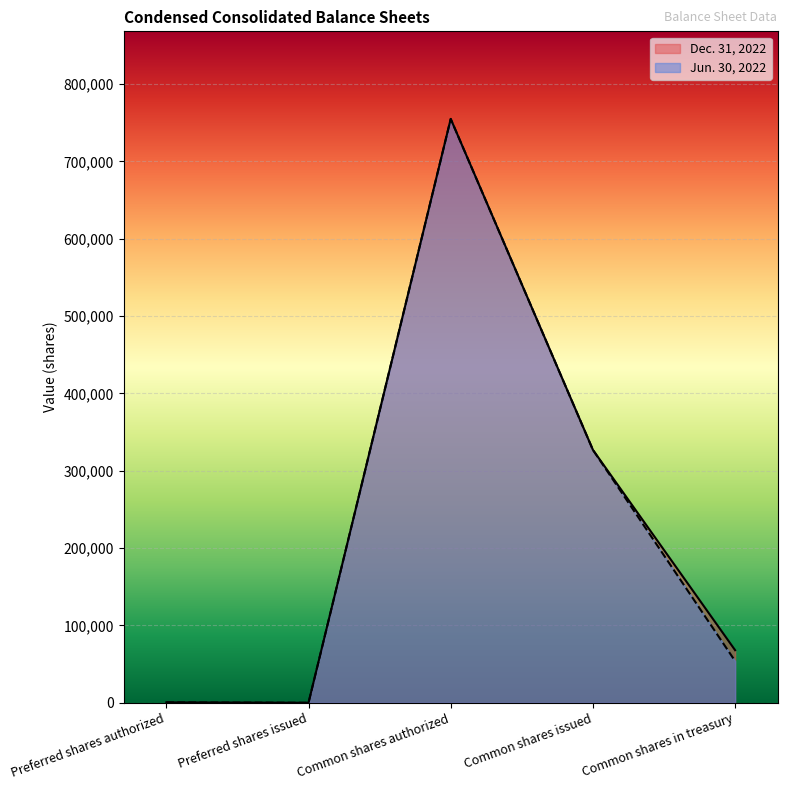

What is the average value of the Jun. 30, 2022 series?

227300